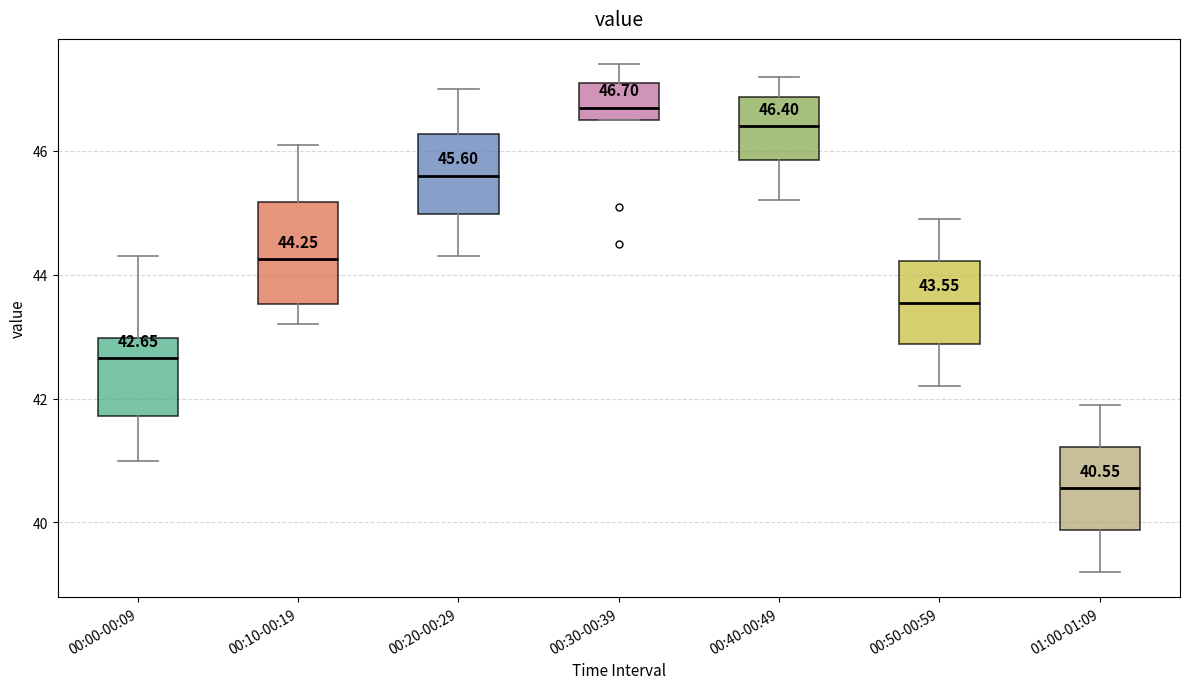

Which box's median line is the lowest?

01:00-01:09